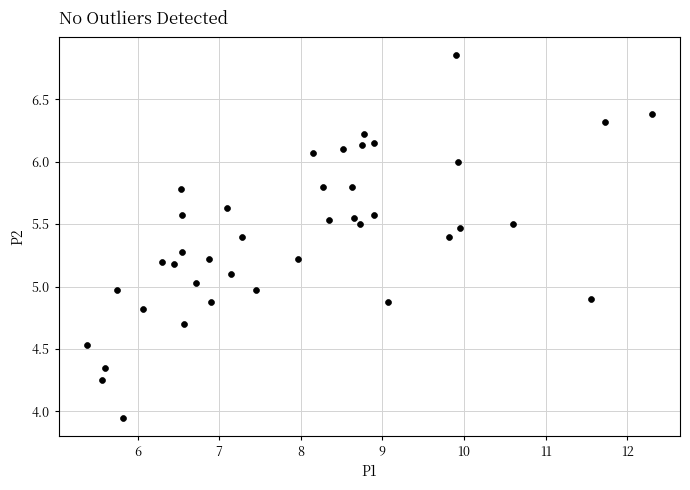

What is the range of Y values (max minus min)?

2.9